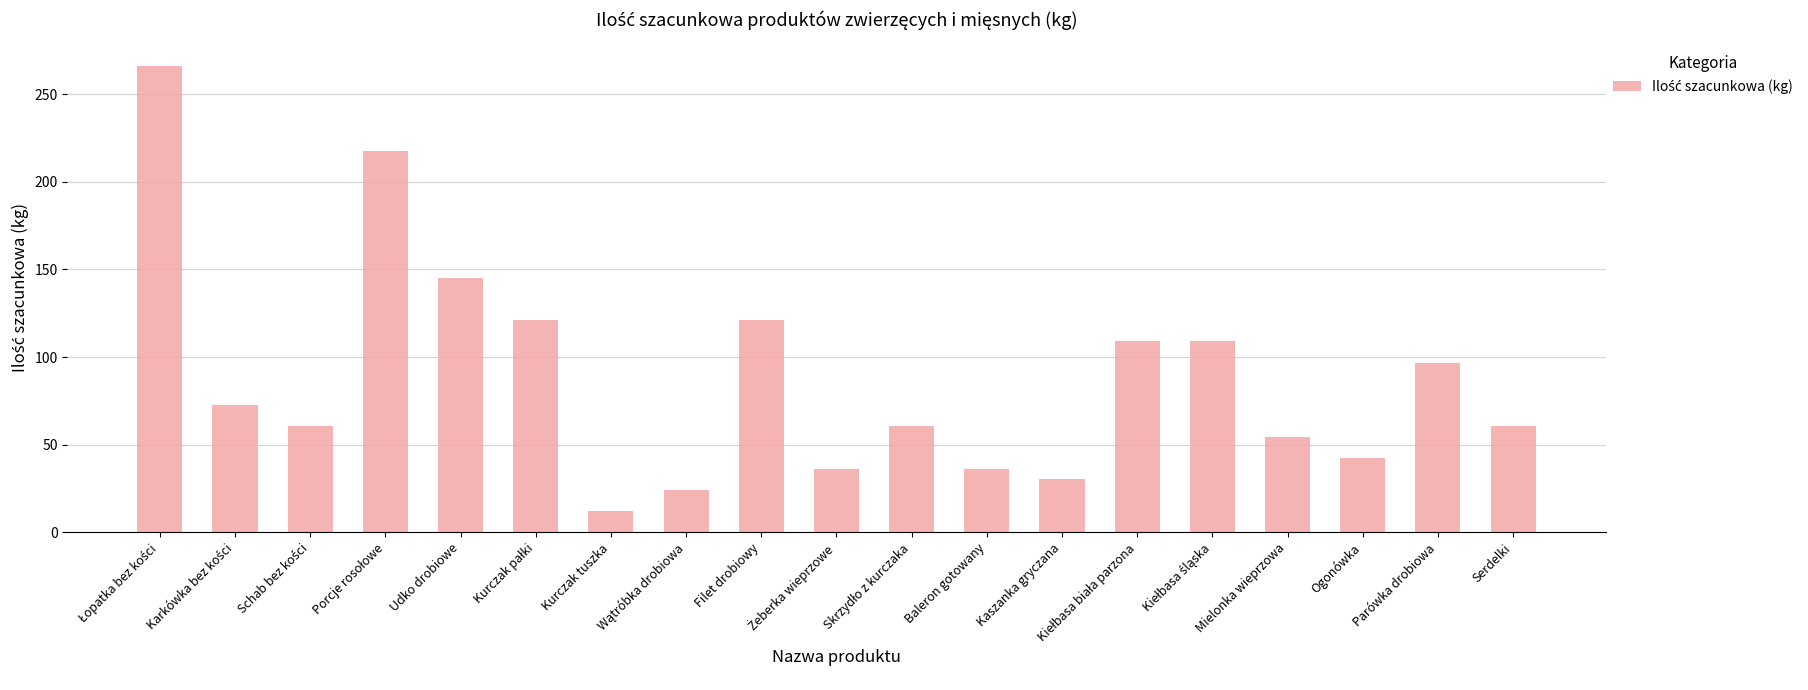

What is the difference between the maximum and minimum values?

254.1